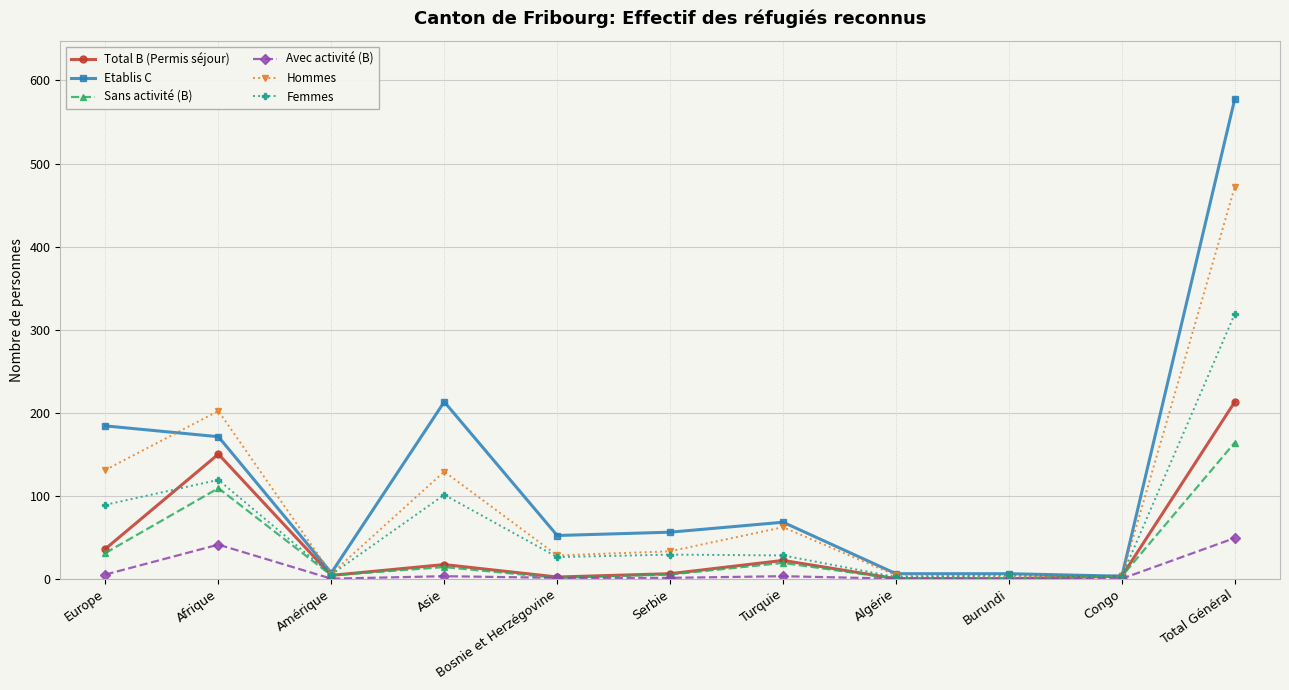

Is the value of Femmes at Europe greater than the value of Avec activité (B) at Burundi?

Yes